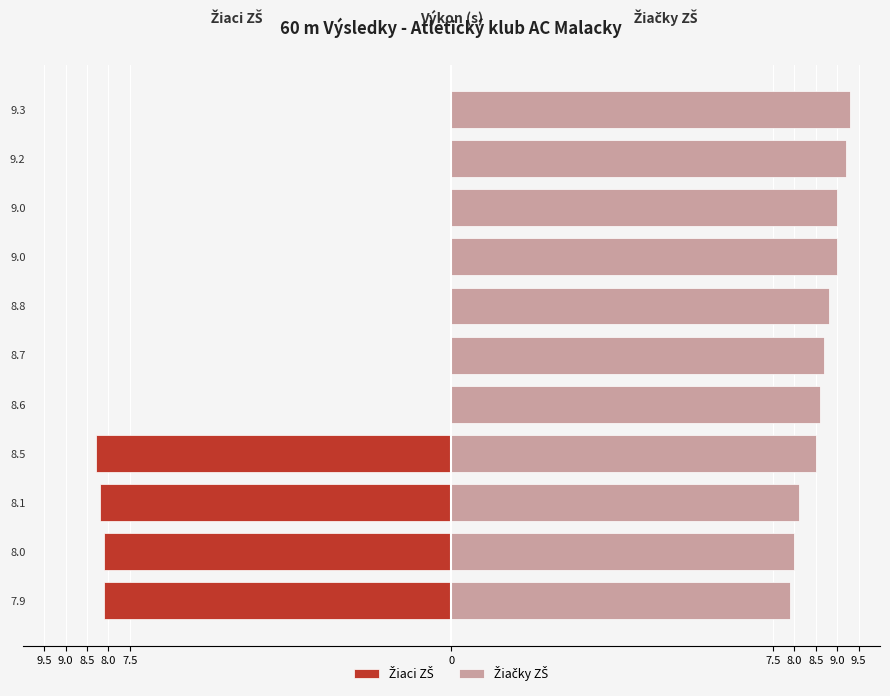

How many groups of bars are there?

11